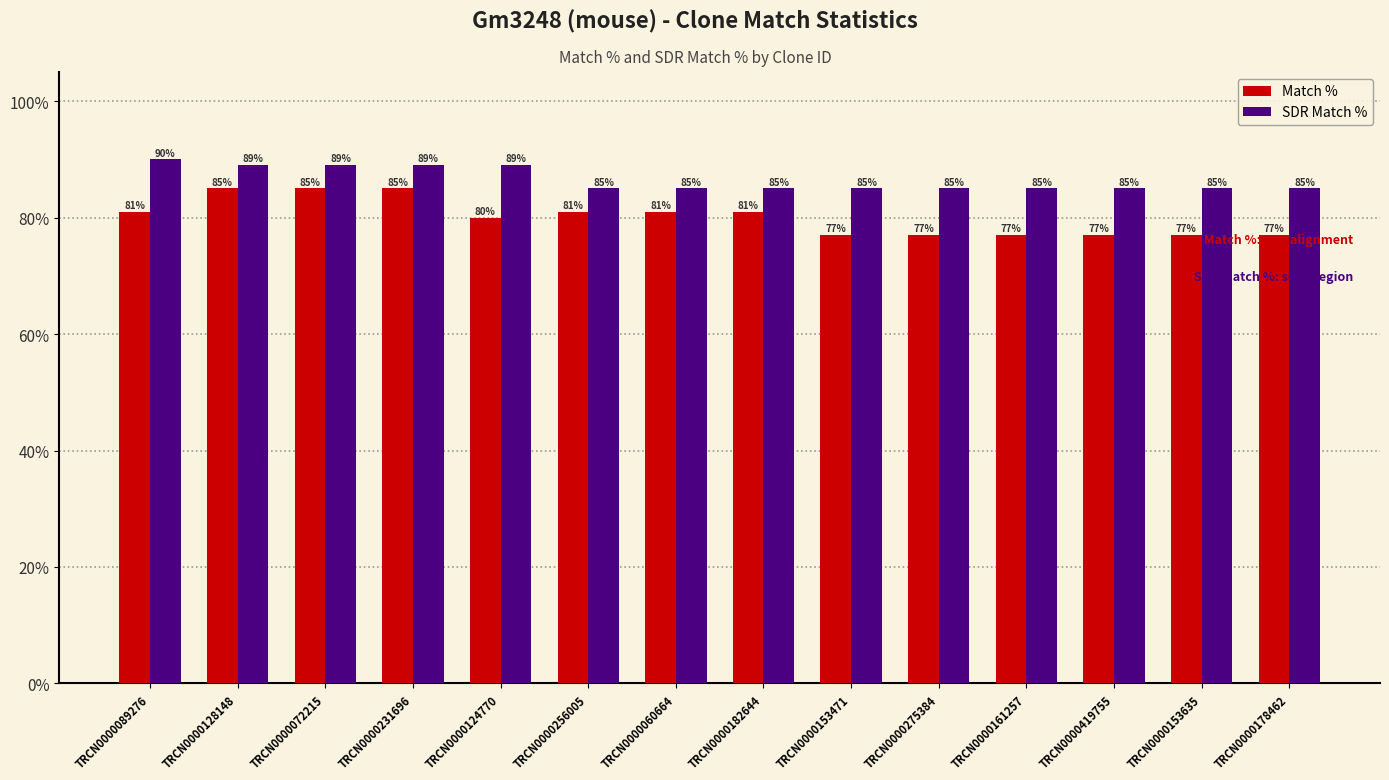

List the series in order of their peak value, lowest first.

Match %, SDR Match %